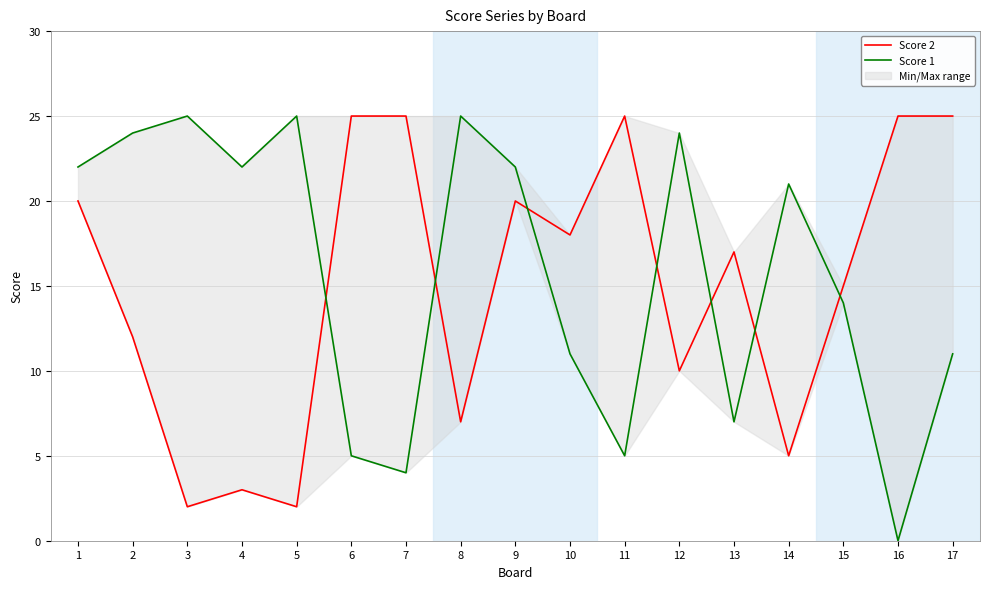

What is the value of the Score 1 point at the 9th from the left?

22